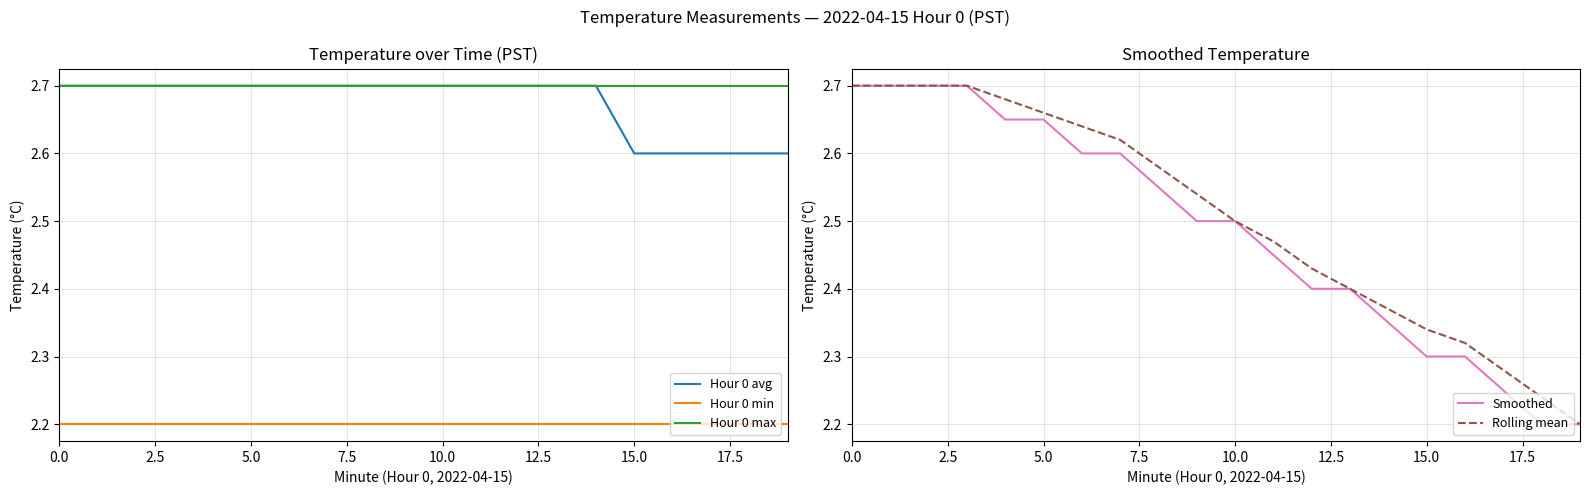

True or false: Hour 0 max and Hour 0 min cross at least once.

False